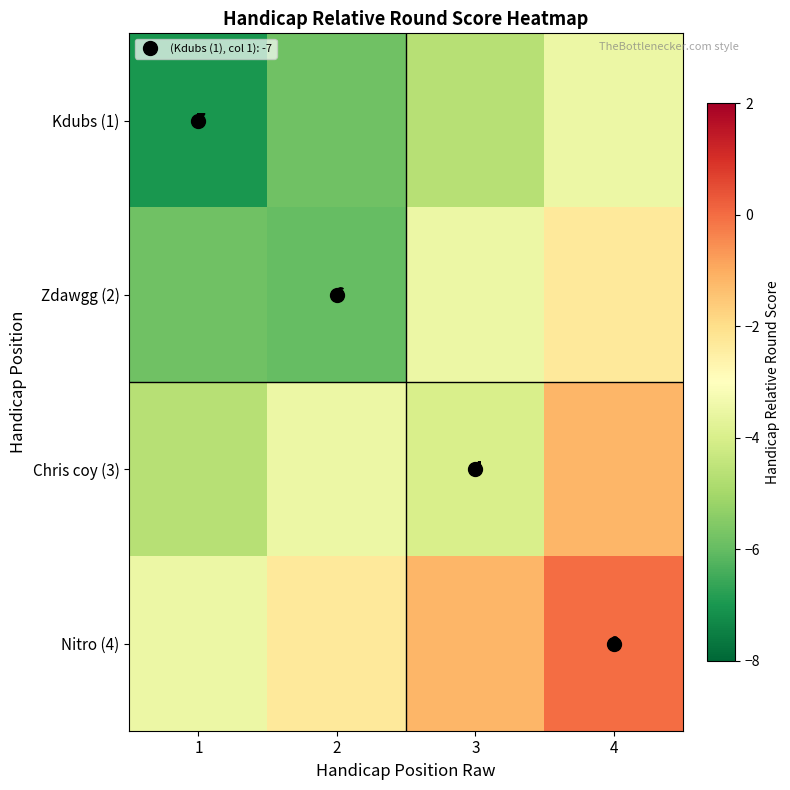

What is the approximate value of Kdubs (1) at 4?

-3.5